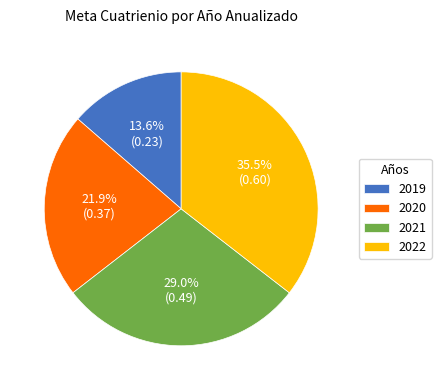

Rank the categories by value from lowest to highest.

2019, 2020, 2021, 2022